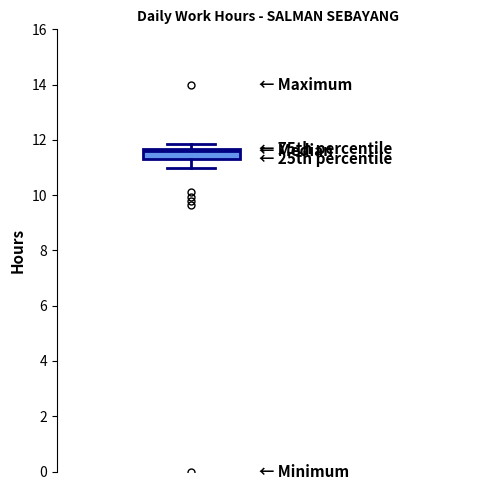

Read this box plot against the y-axis: the position of the median line, the range covered by the box, and the ends of both whiskers. The values are not printed on the chart, so give them approximately, as read against the axis.

median 11.6 (just below the box's upper edge), box 11.4 to 11.6, whiskers 11.0 to 11.8